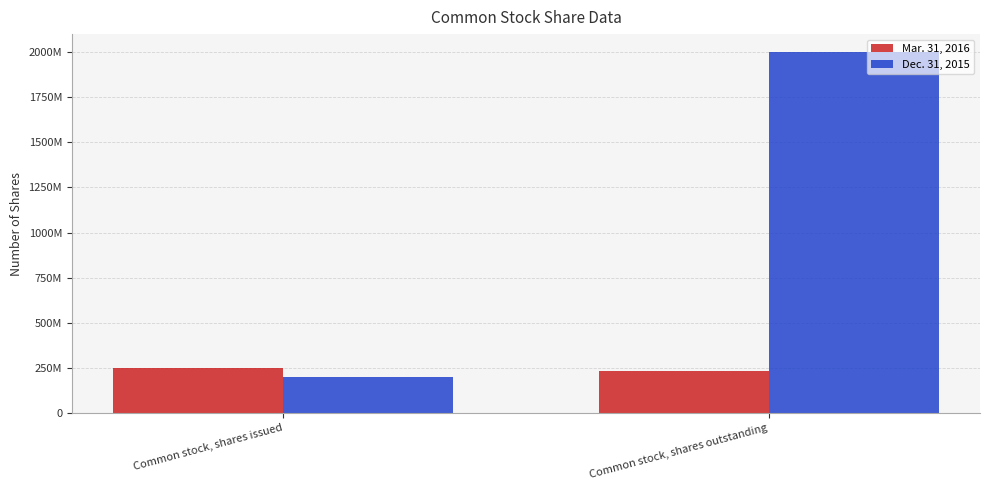

What is the label of the 2nd bar from the left?

Common stock, shares outstanding